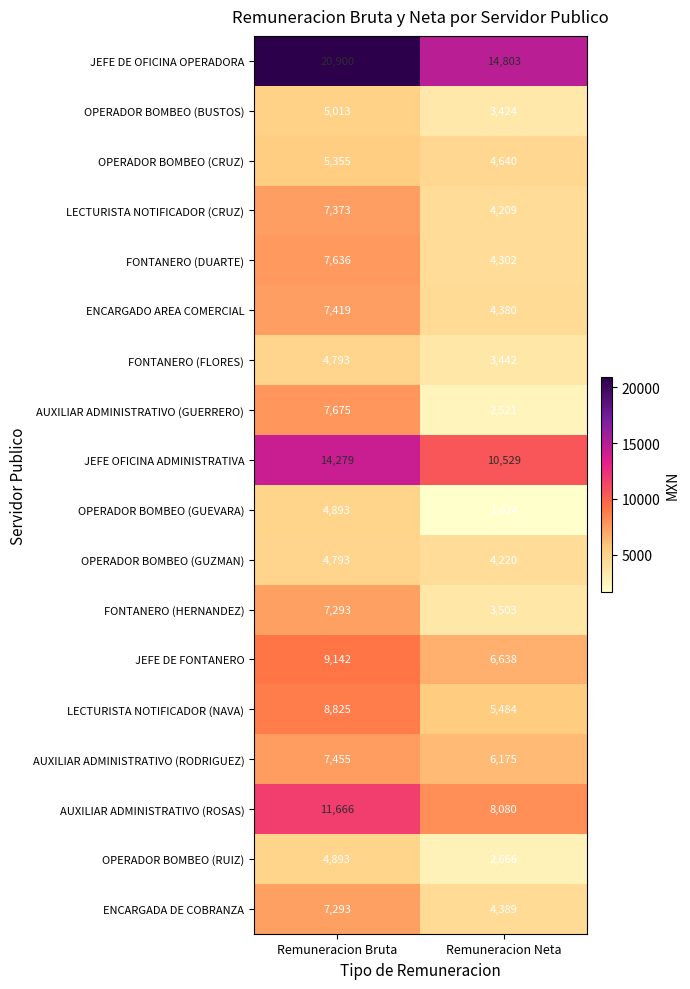

How many data points does each series have?

2